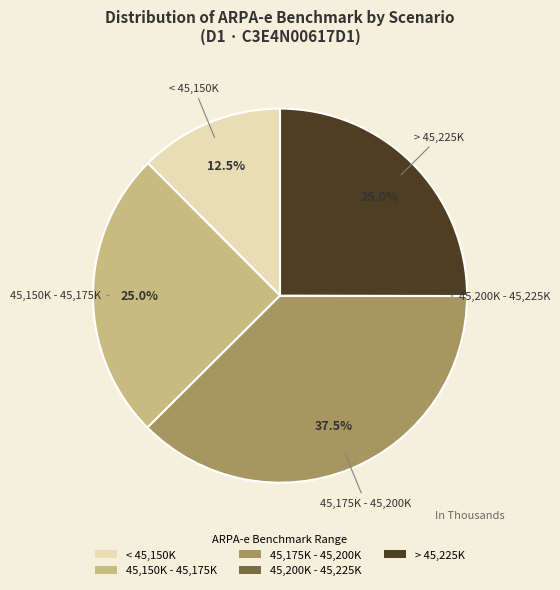

What percentage is NOT represented by 45,175K - 45,200K?

62.5%